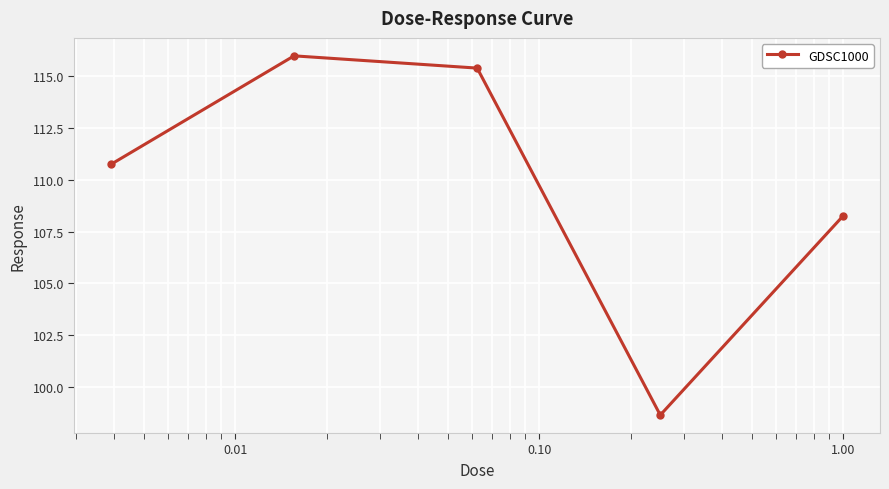

Reading left to right, transcribe all the data shown in this chart.

110.8	116.0	115.4	98.6	108.3